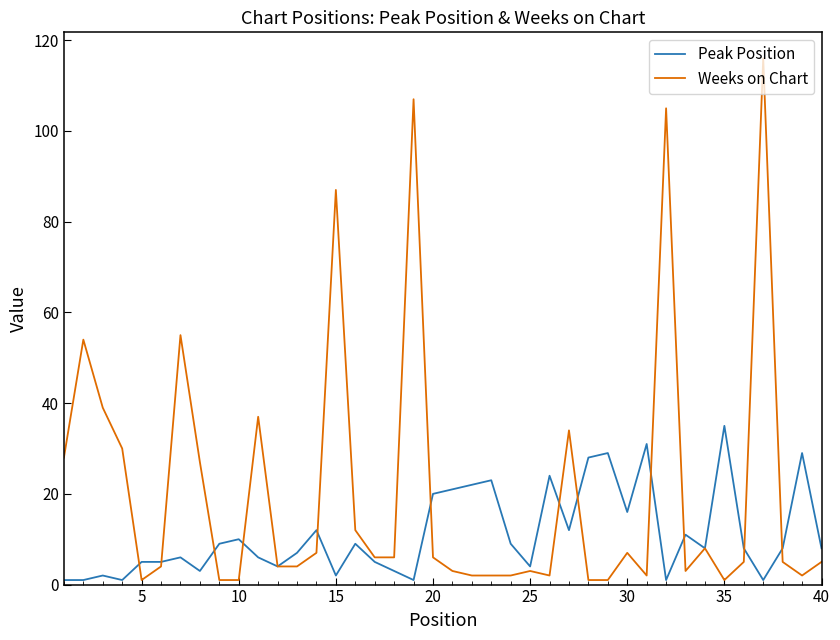

What is the maximum value shown in the chart?

116